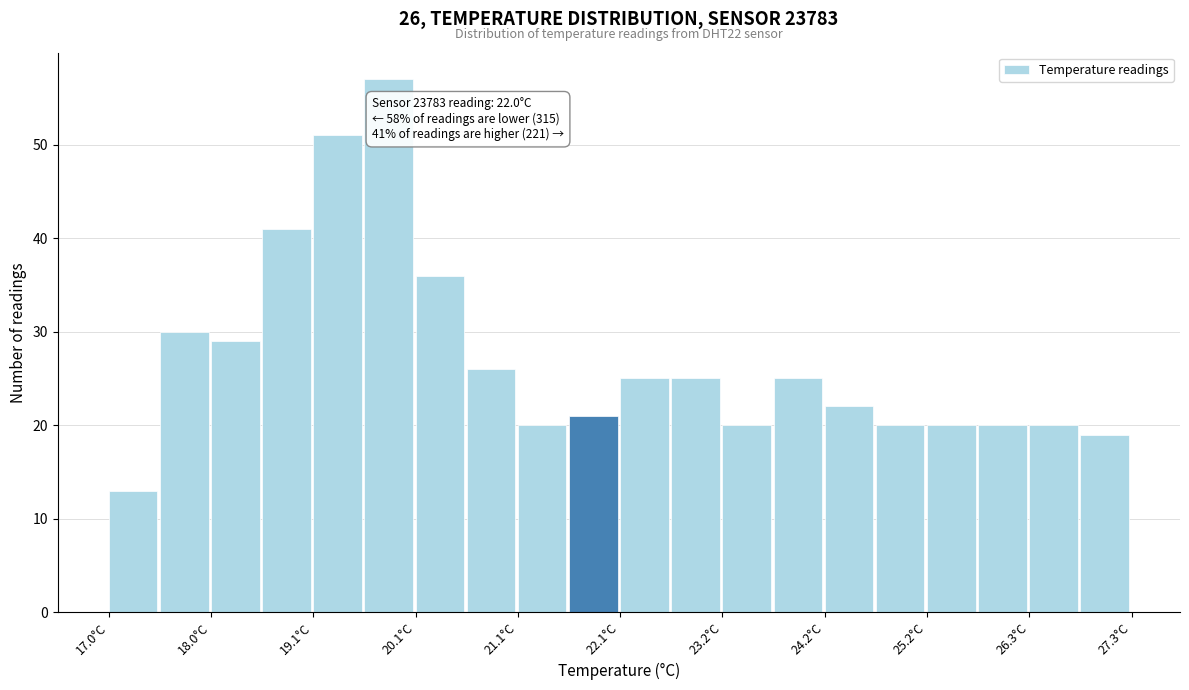

Read against the x-axis, roughly where is the centre of the tallest bar?

19.8